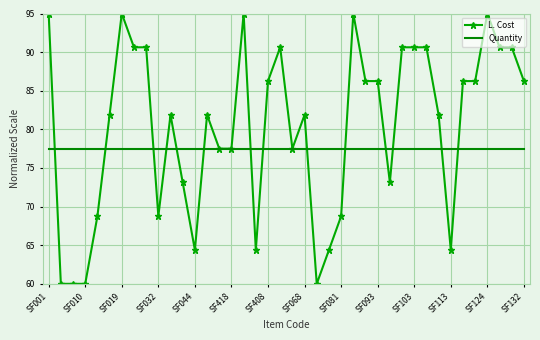

Which series has the largest total across all categories?

L. Cost